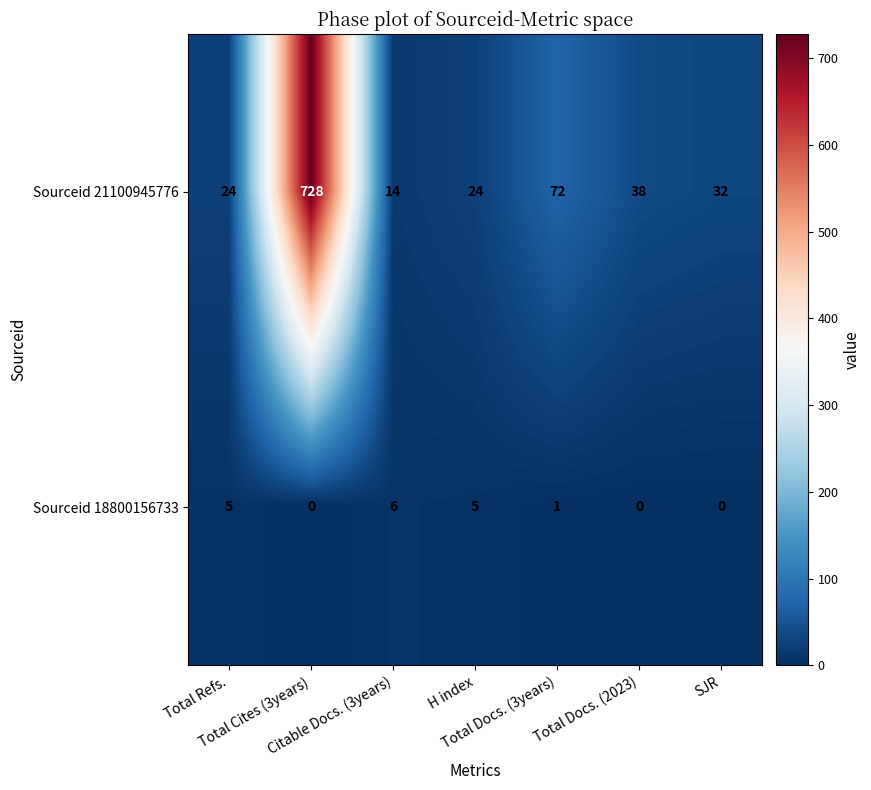

List the series in order of their peak value, highest first.

Sourceid 21100945776, Sourceid 18800156733